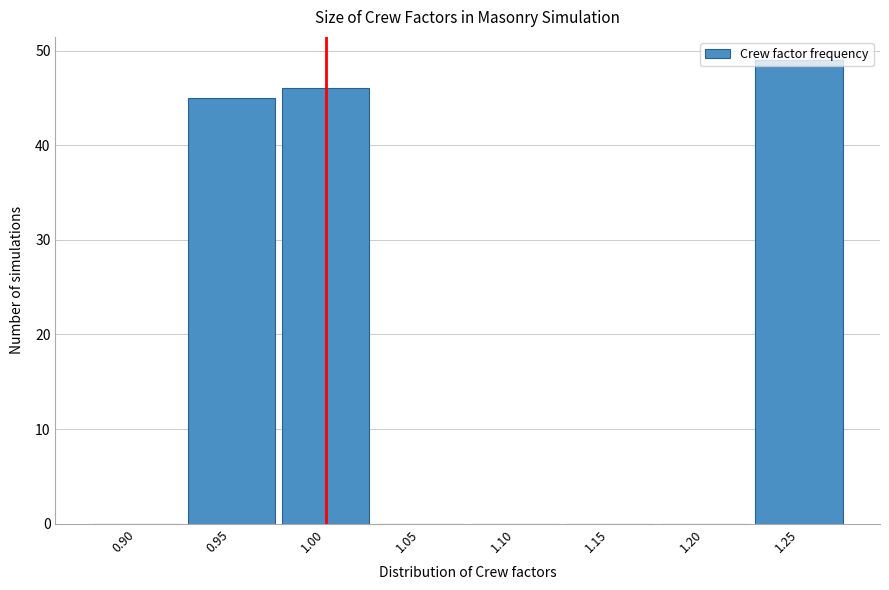

Over which range of the x-axis is the bar tallest?

1.225 to 1.275